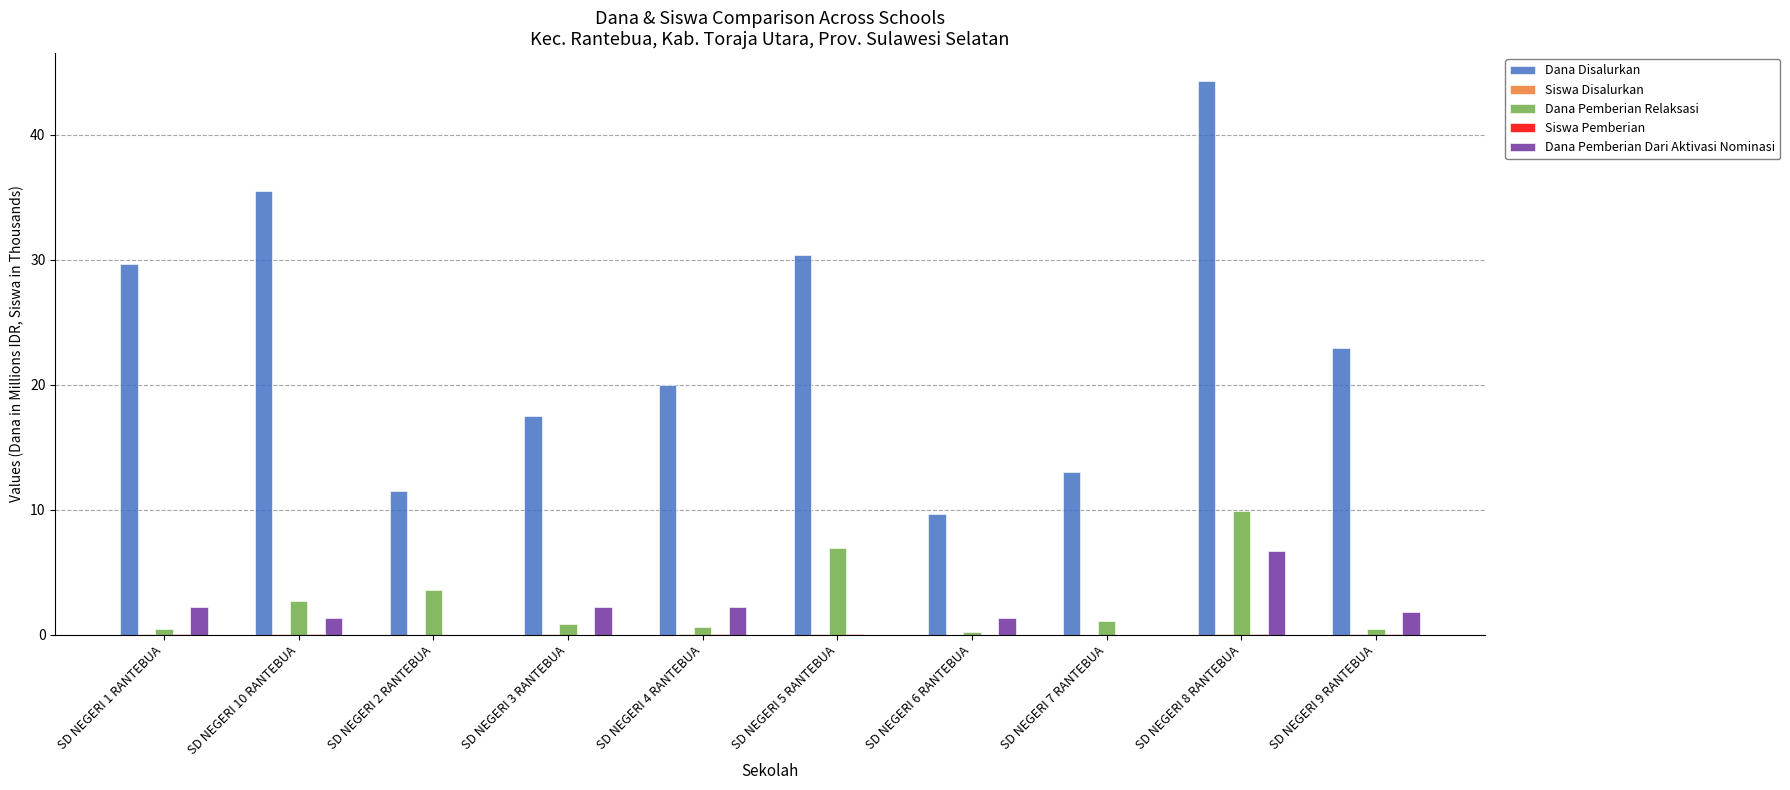

How many data points does each series have?

10